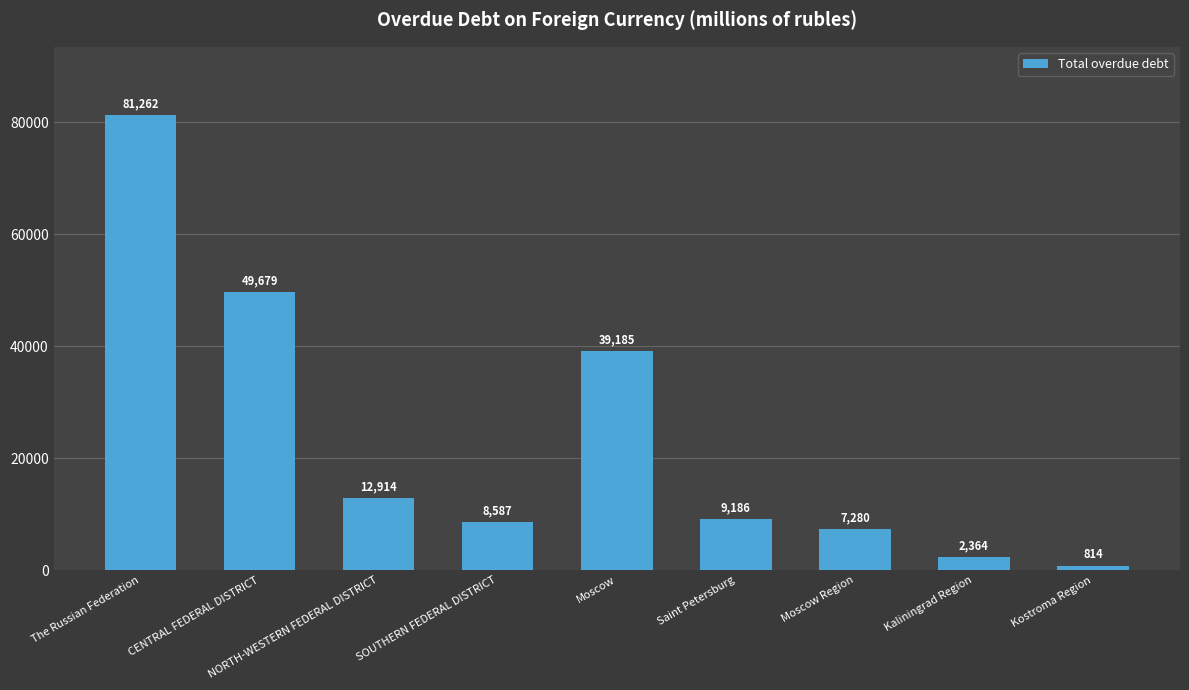

List the labels in order of value, smallest first.

Kostroma Region, Kaliningrad Region, Moscow Region, SOUTHERN FEDERAL DISTRICT, Saint Petersburg, NORTH-WESTERN FEDERAL DISTRICT, Moscow, CENTRAL FEDERAL DISTRICT, The Russian Federation